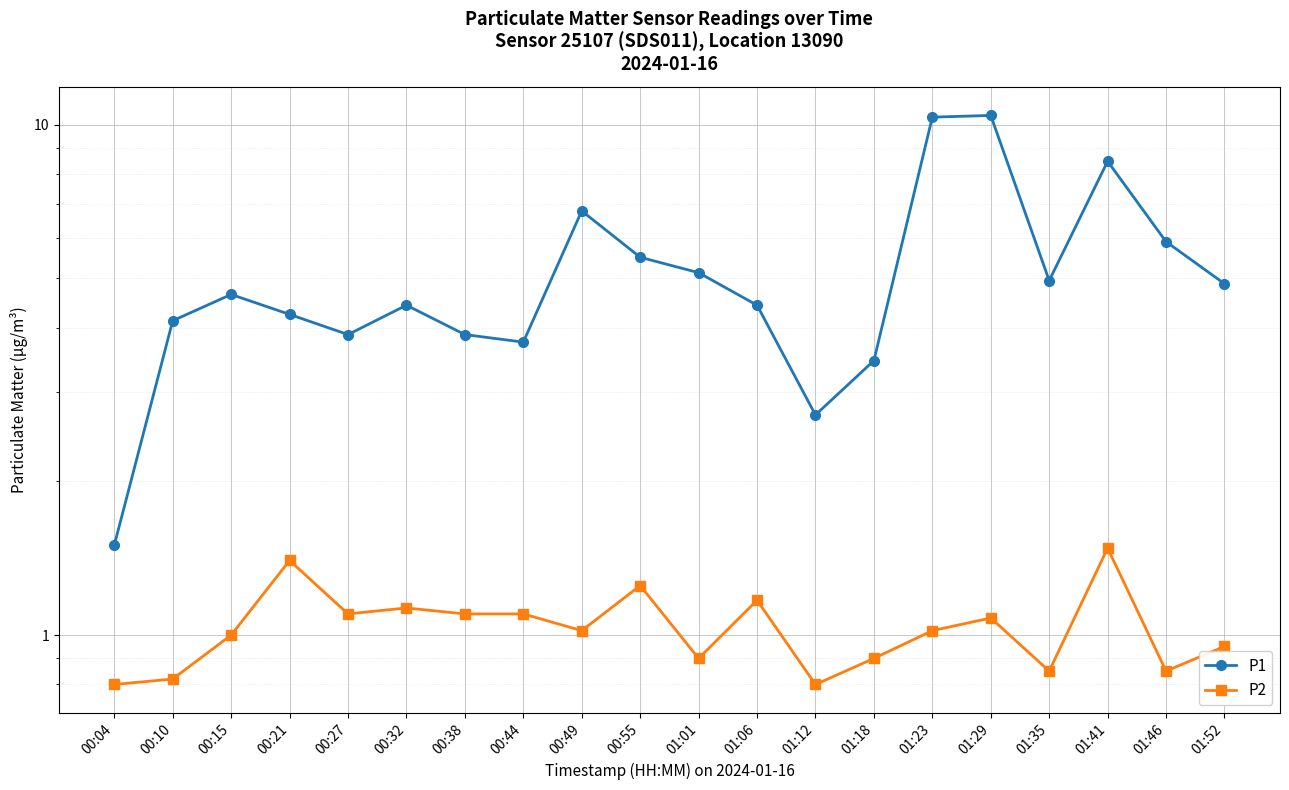

The value of P2 at 01:52 is 1.4. True or false?

False